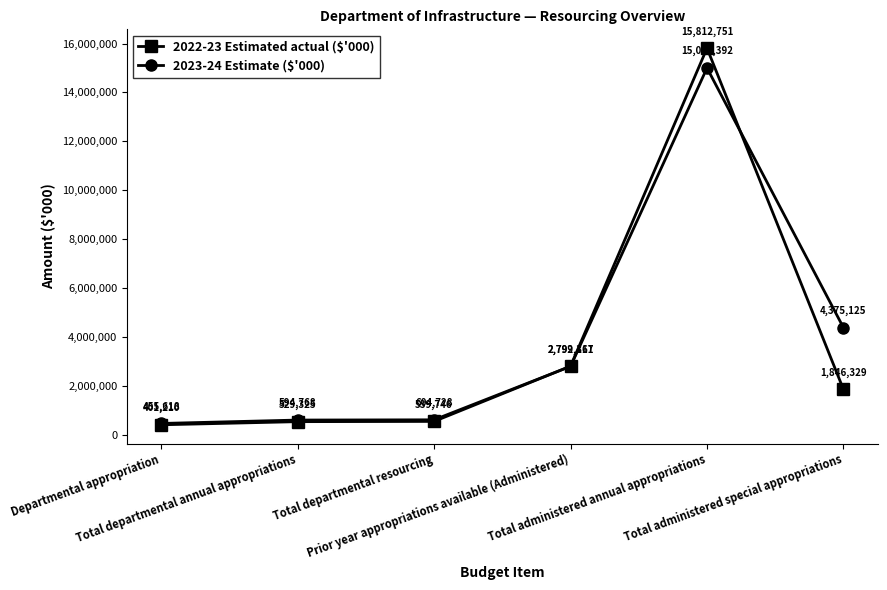

Is the value of 2023-24 Estimate ($'000) at Total administered annual appropriations greater than the value of 2022-23 Estimated actual ($'000) at Prior year appropriations available (Administered)?

Yes